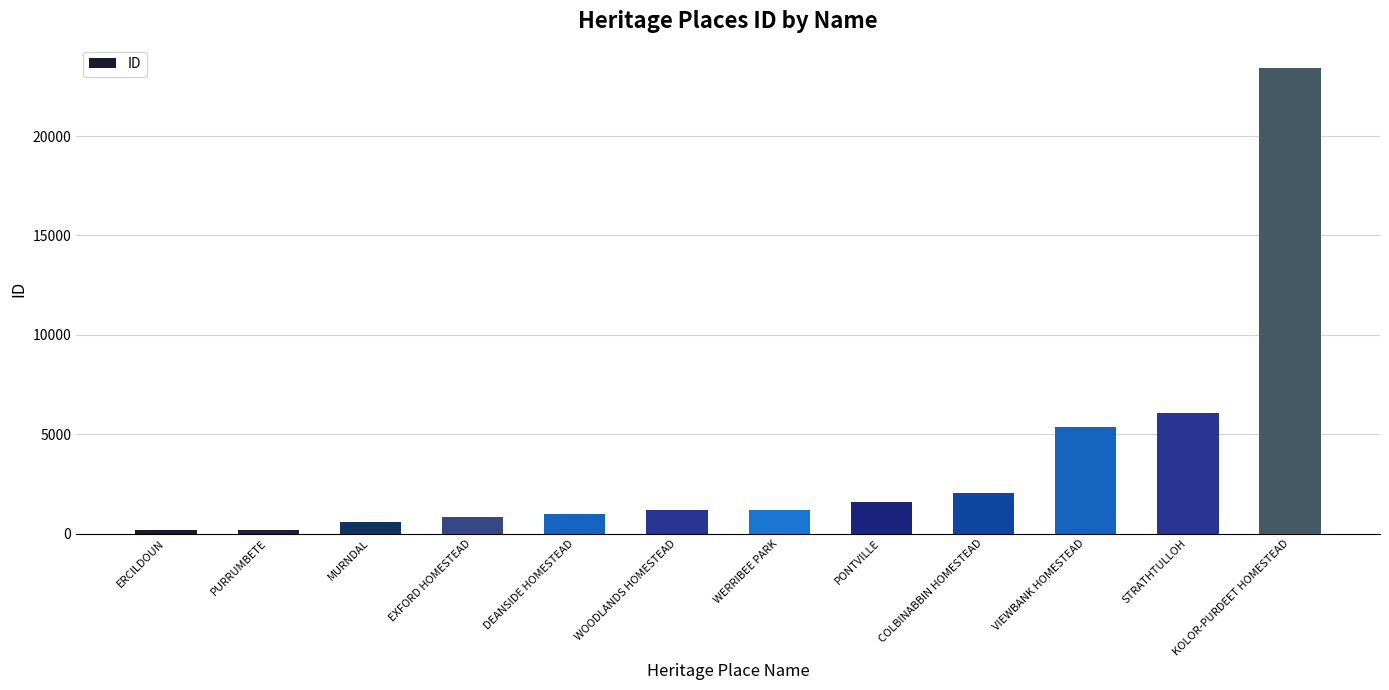

The chart shows a value of 196 at PURRUMBETE. True or false?

True